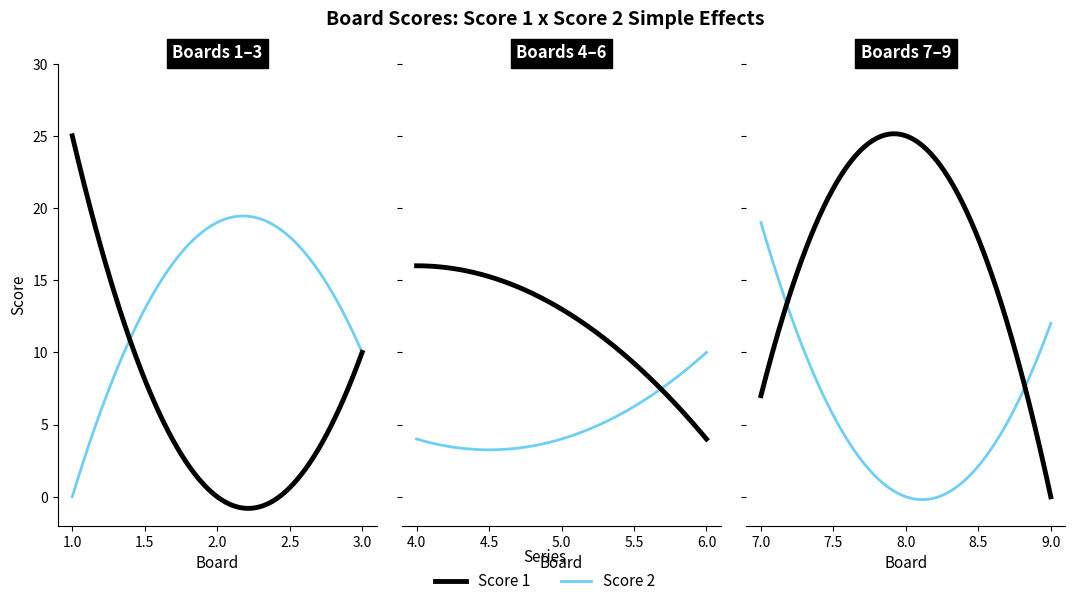

Is the value of Score 1 at 3 greater than the value of Score 2 at 9?

No